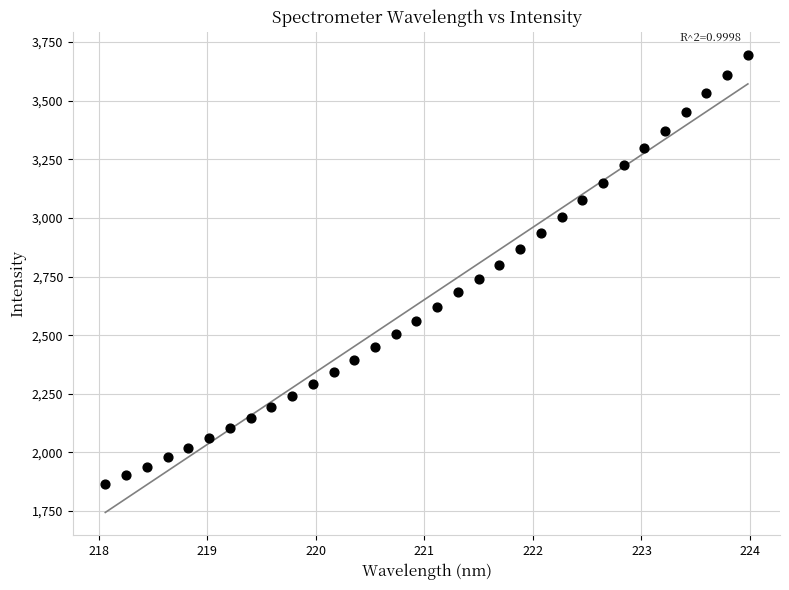

What is the range of X values (max minus min)?

5.9